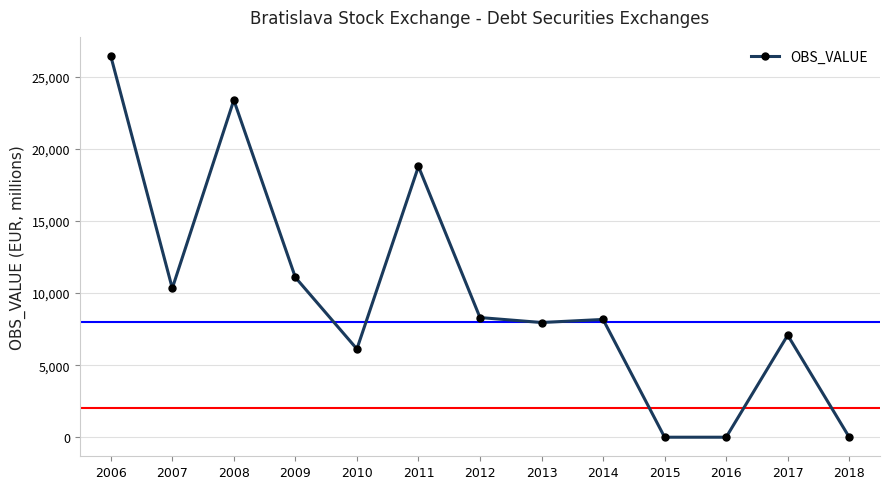

Where is the first local maximum?

2008